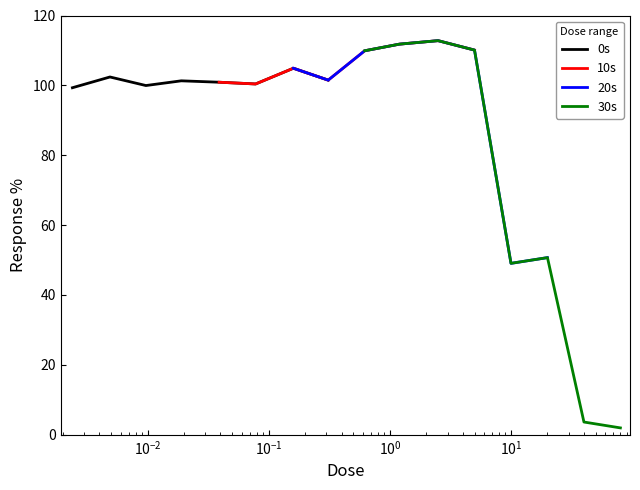

How many values in the 30s series are below 109?

4